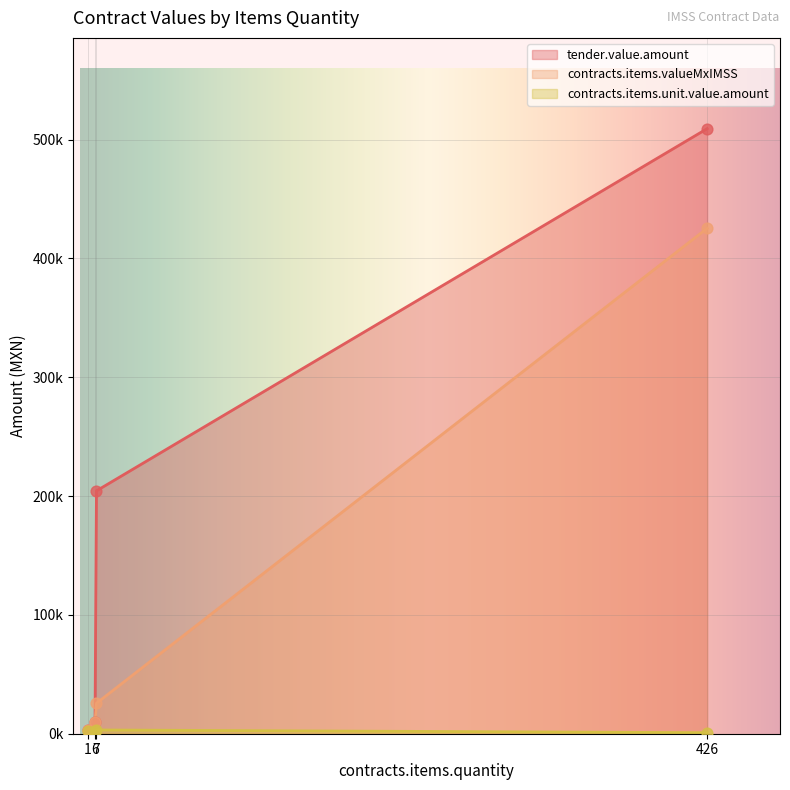

Which series reaches the maximum Y coordinate?

tender.value.amount